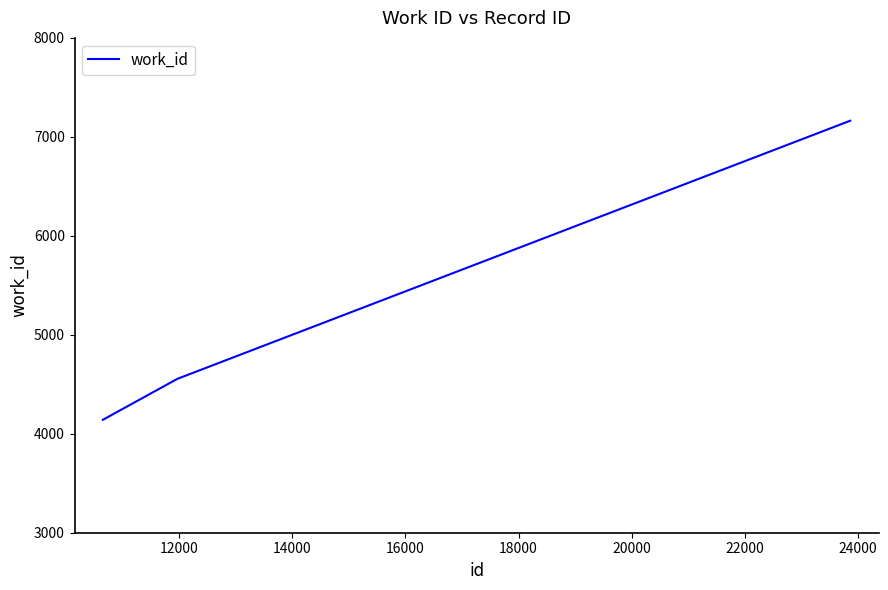

Reading right to left, extract all data points from this chart.

7163	4555	4141